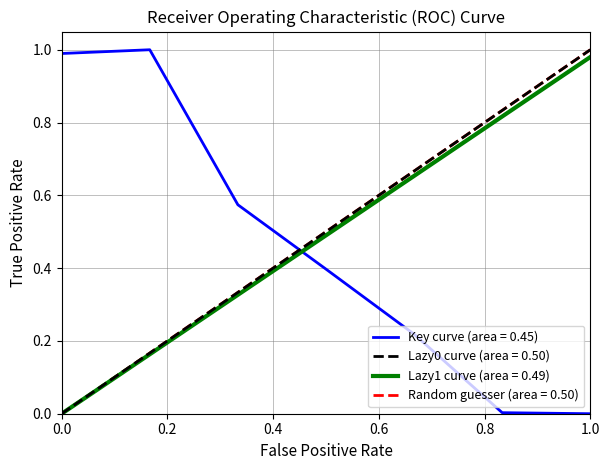

What is the maximum value for Key curve (area = 0.45)?

1.0